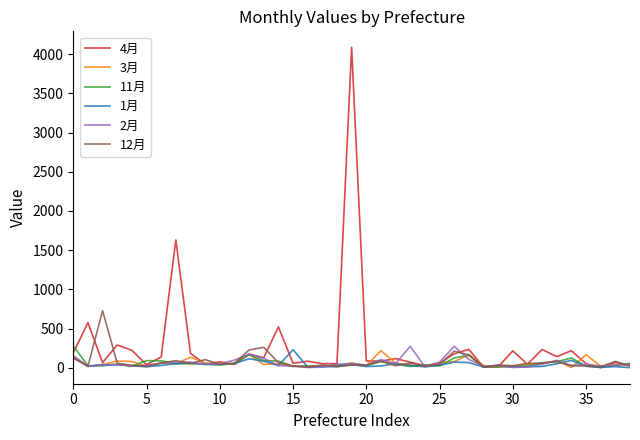

Which series has the largest total across all categories?

4月